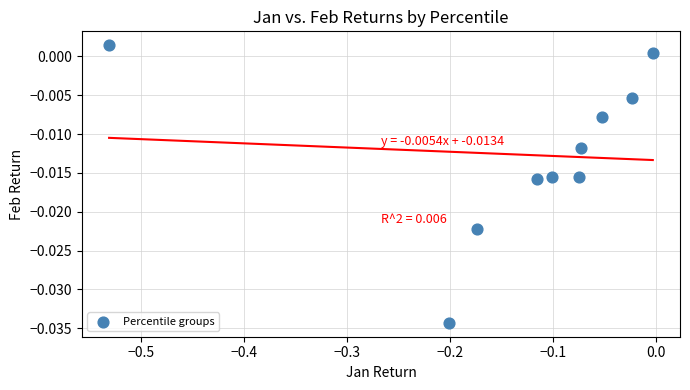

What is the range of X values (max minus min)?

0.5